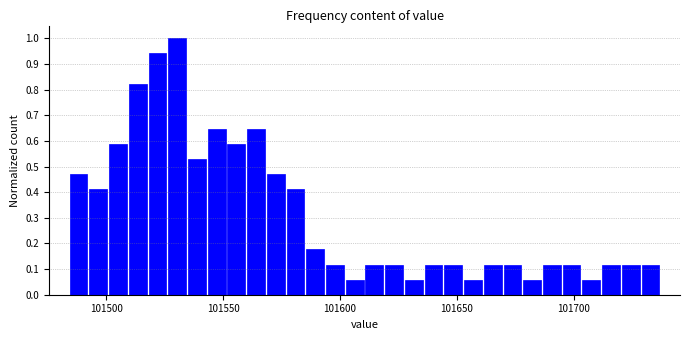

Read against the x-axis, roughly where is the centre of the tallest bar?

101530